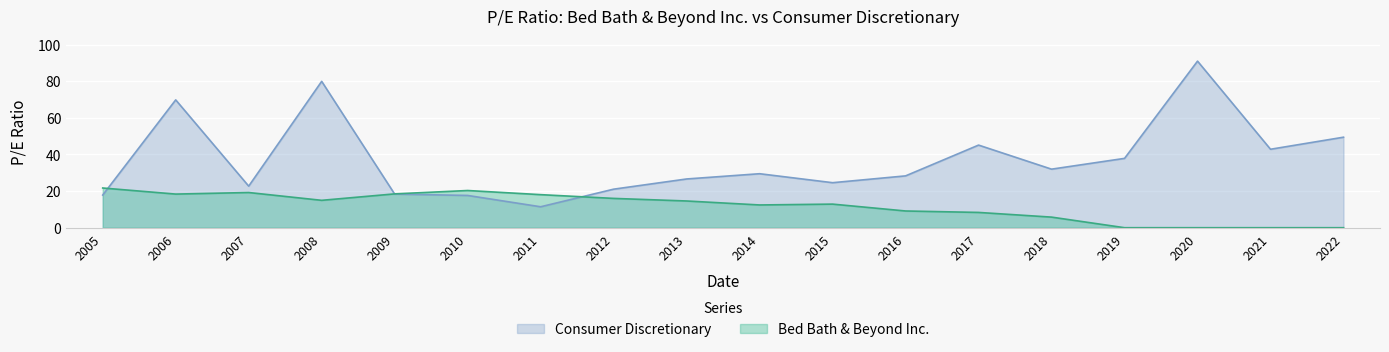

Rank the series by their maximum value, from highest to lowest.

Consumer Discretionary, Bed Bath & Beyond Inc.